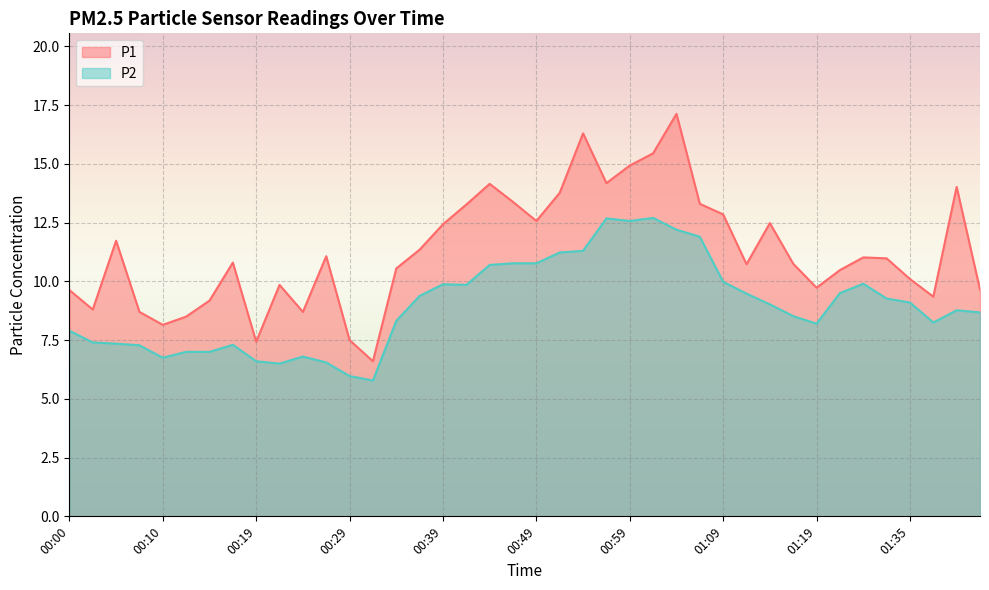

What is the difference between the P1 values at 01:01 and 00:00?

5.8